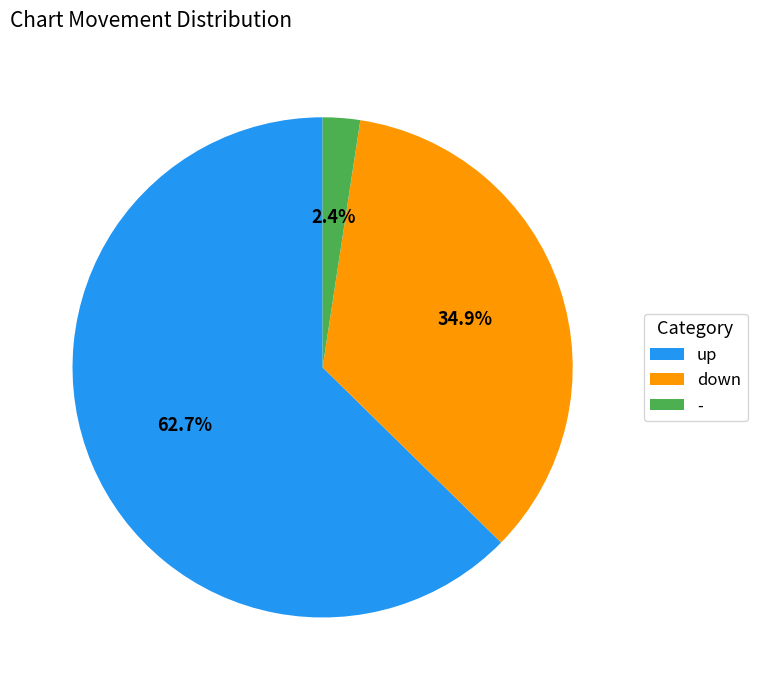

Is the sum of up and - greater than half?

Yes